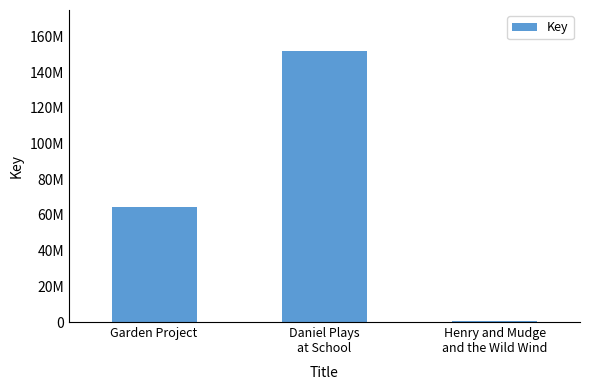

What value does the data have at Henry and Mudge
and the Wild Wind, to the nearest 50?

317700